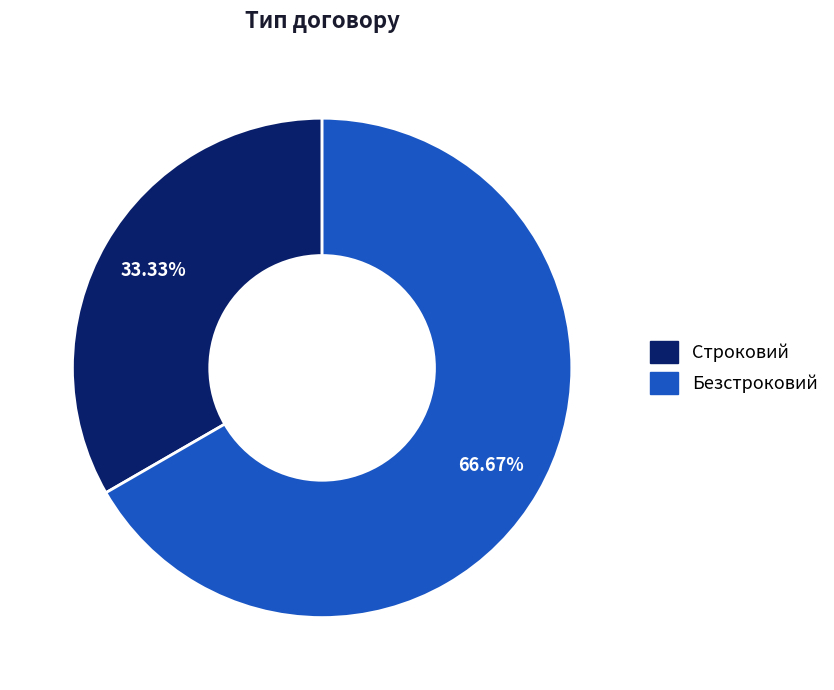

Approximately how many times larger is the value at Безстроковий compared to Строковий?

2.0